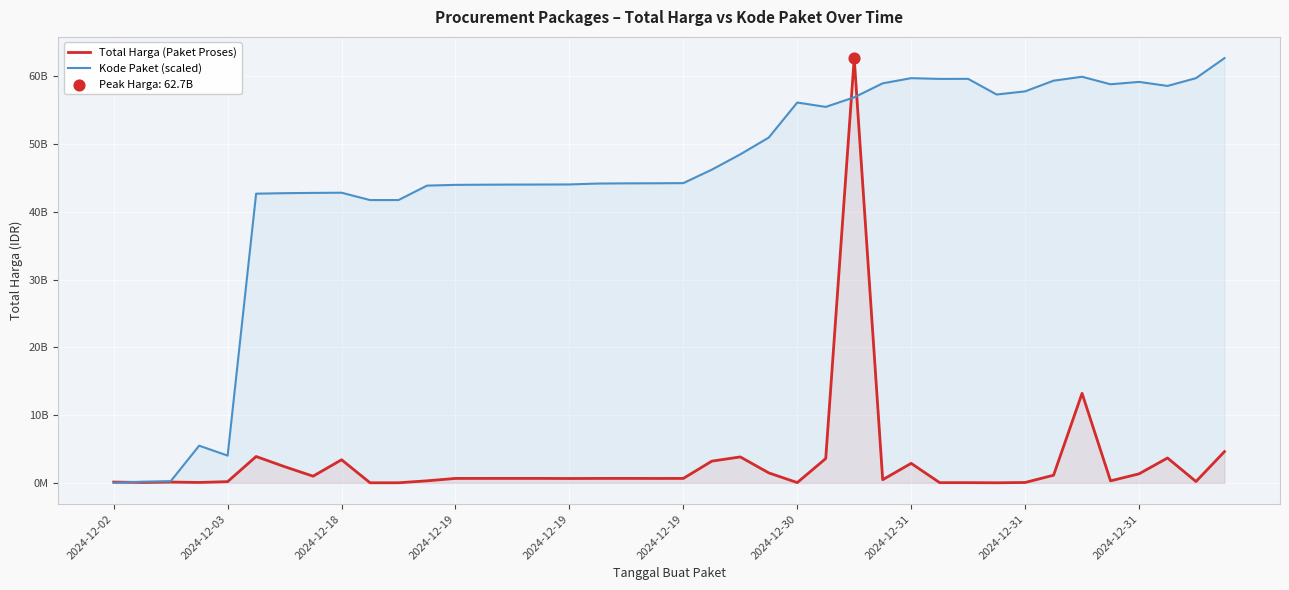

Which series has the largest total across all categories?

Kode Paket (scaled)